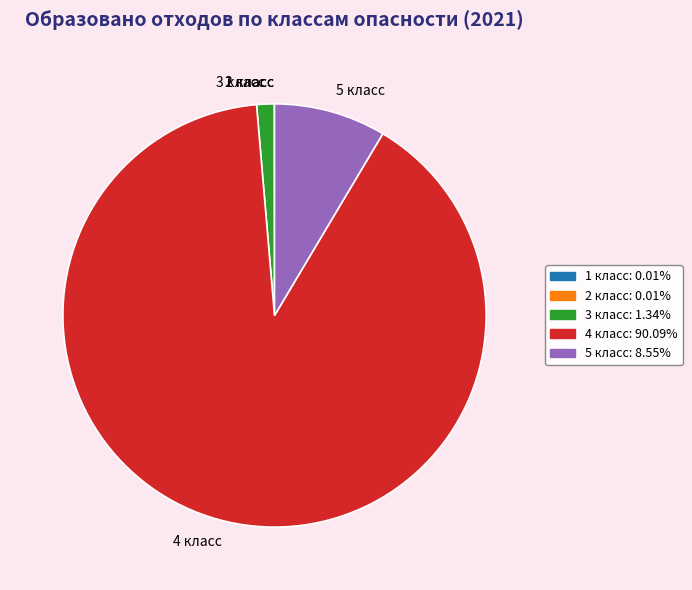

Which slice is the largest?

4 класс